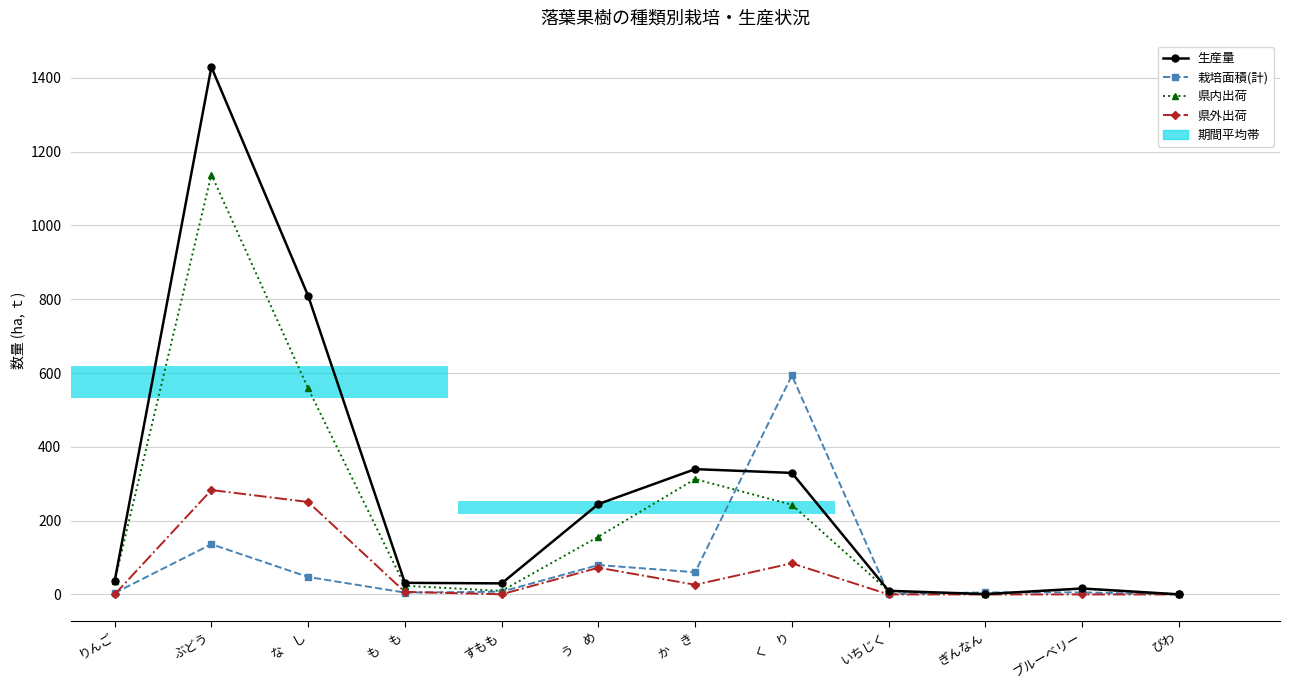

Reading left to right, transcribe all the data shown in this chart.

生産量: りんご=35.7	ぶどう=1429.3	な　し=809.3	も　も=31.5	すもも=30.0	う　め=245.0	か　き=339.6	く　り=329.4	いちじく=9.9	ぎんなん=1.0	ブルーベリー=16.2	びわ=0.3
栽培面積(計): りんご=3.9	ぶどう=136.1	な　し=47.4	も　も=5.1	すもも=7.5	う　め=79.7	か　き=60.3	く　り=593.5	いちじく=1.3	ぎんなん=5.5	ブルーベリー=5.6	びわ=0.1
県内出荷: りんご=35.7	ぶどう=1138.0	な　し=558.5	も　も=23.5	すもも=9.6	う　め=156.4	か　き=312.7	く　り=243.1	いちじく=9.0	ぎんなん=1.0	ブルーベリー=15.4	びわ=0.3
県外出荷: りんご=0.0	ぶどう=283.0	な　し=250.6	も　も=7.0	すもも=0.4	う　め=72.5	か　き=26.3	く　り=84.4	いちじく=0.0	ぎんなん=0.0	ブルーベリー=0.0	びわ=0.0